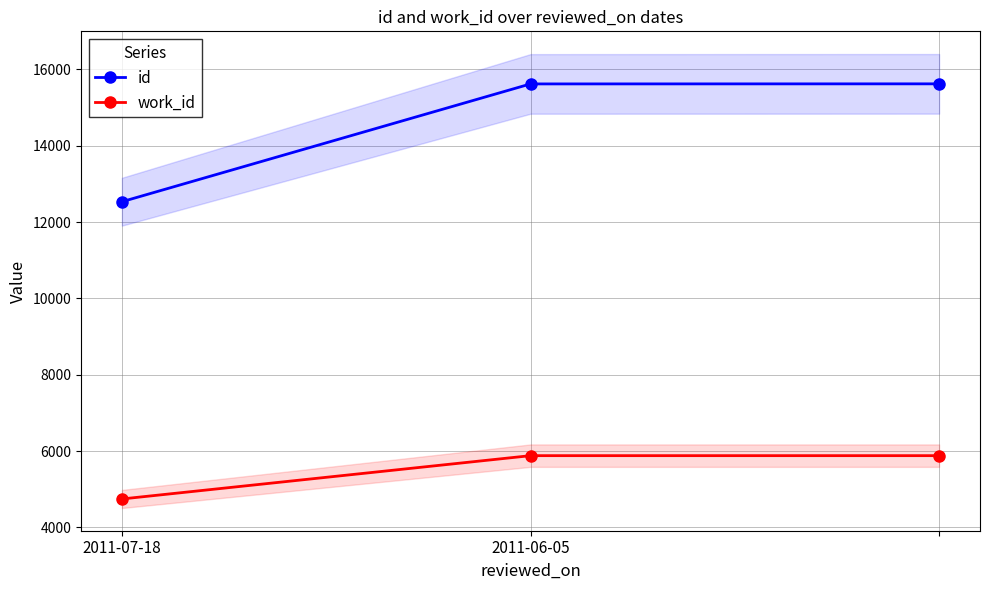

What is the minimum value shown in the chart?

4745